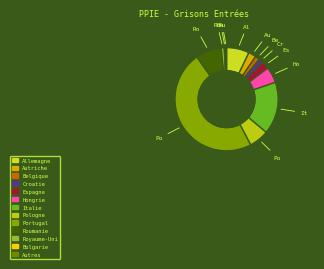

Rank the categories by value from highest to lowest.

Portugal, Italie, Roumanie, Allemagne, Pologne, Hongrie, Autriche, Espagne, Belgique, Croatie, Royaume-Uni, Bulgarie, Autres